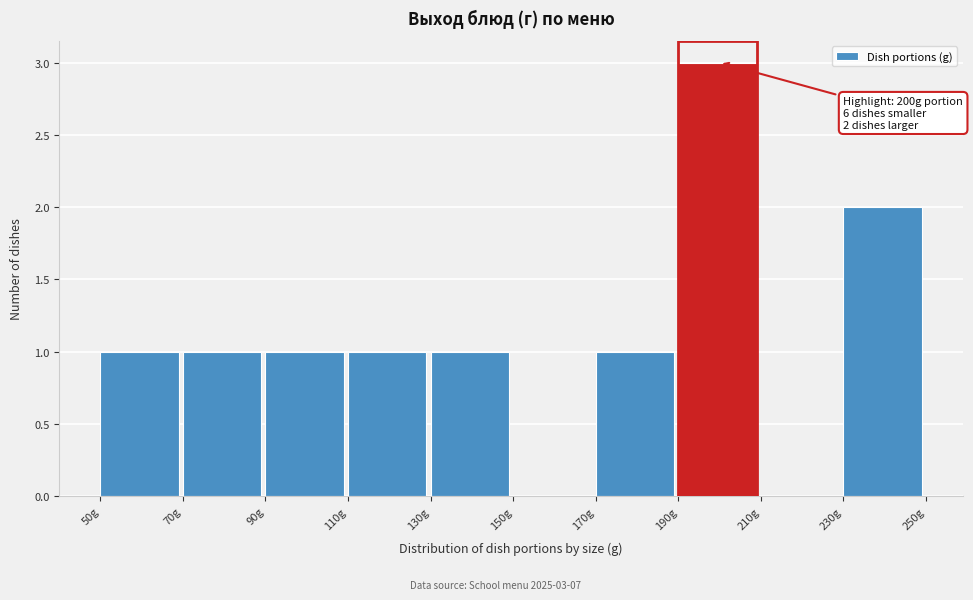

Which range on the x-axis has the tallest bar?

190 to 210